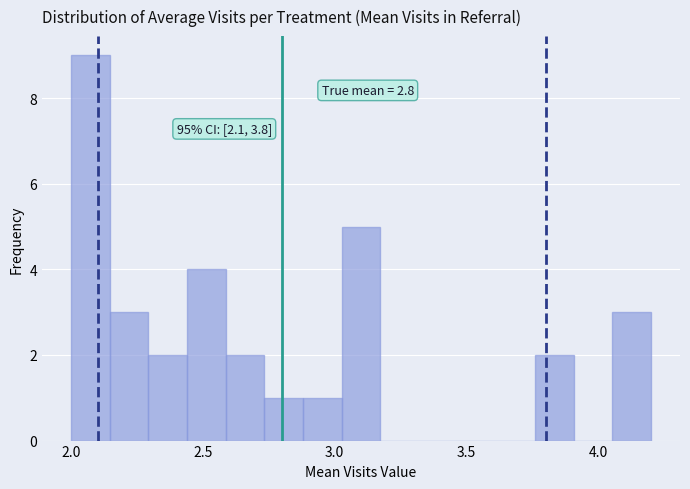

Around what value on the x-axis is the tallest bar? Give the approximate position of its centre, as read against the axis.

2.05